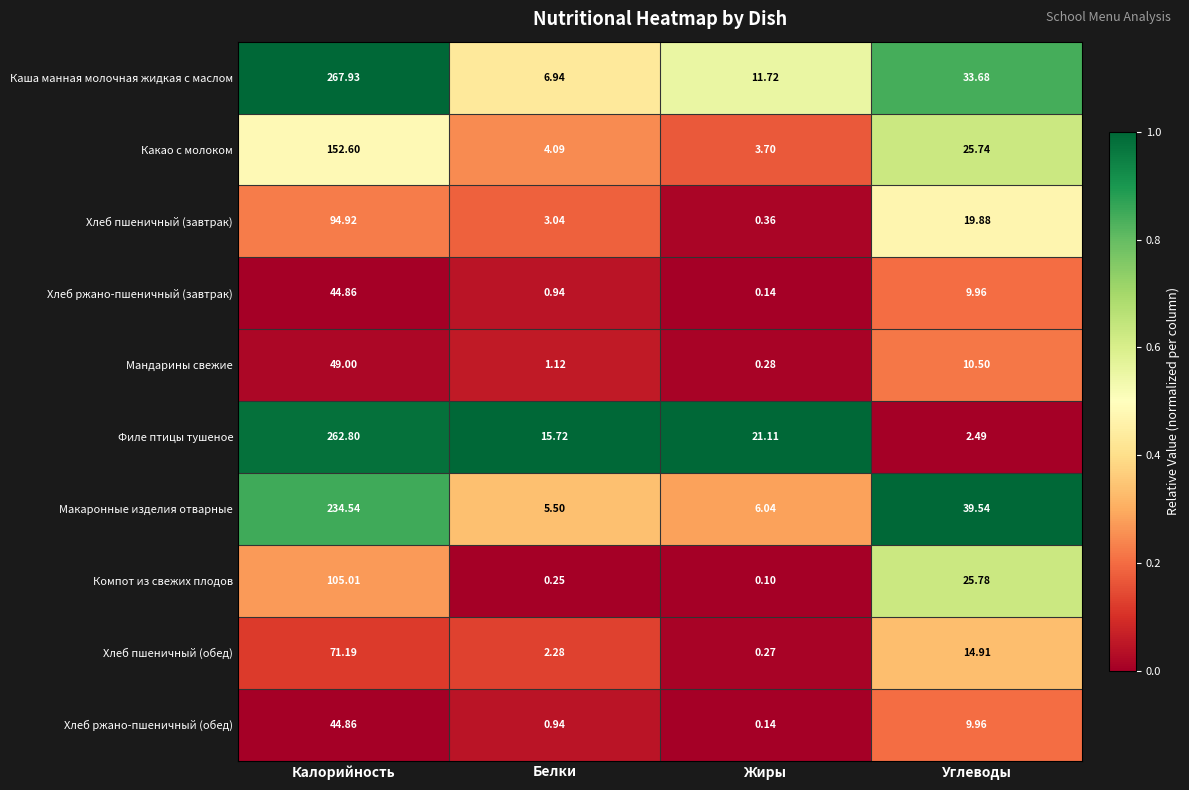

Rank the categories by Хлеб ржано-пшеничный (завтрак) value from highest to lowest.

Калорийность, Углеводы, Белки, Жиры